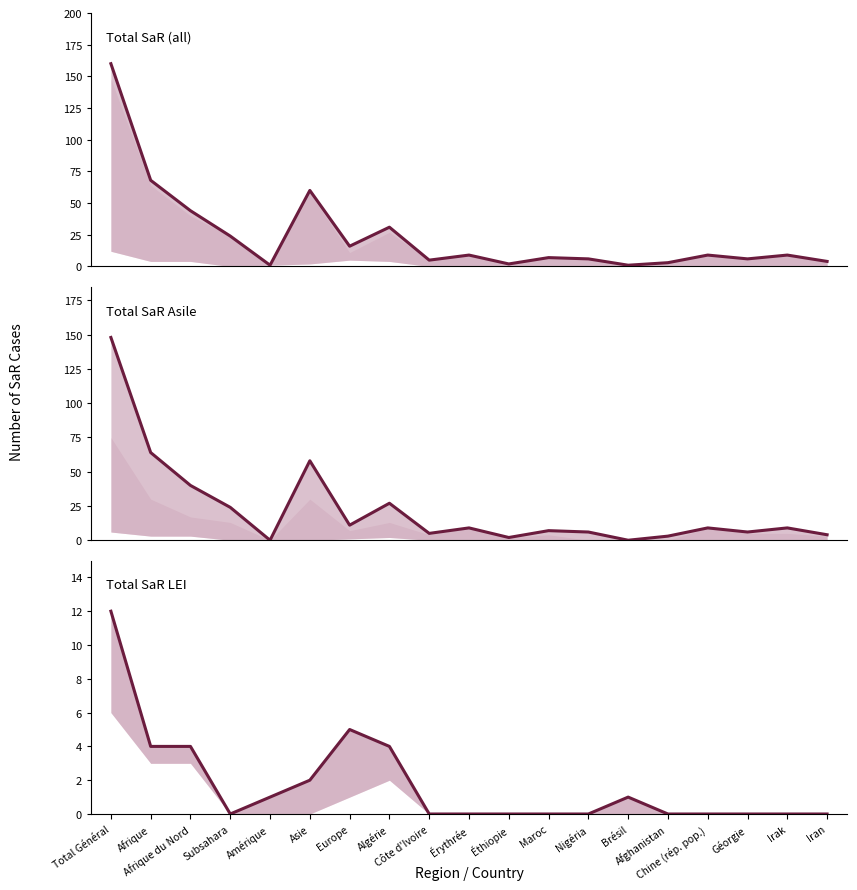

At how many categories does at least one series exceed 115?

1